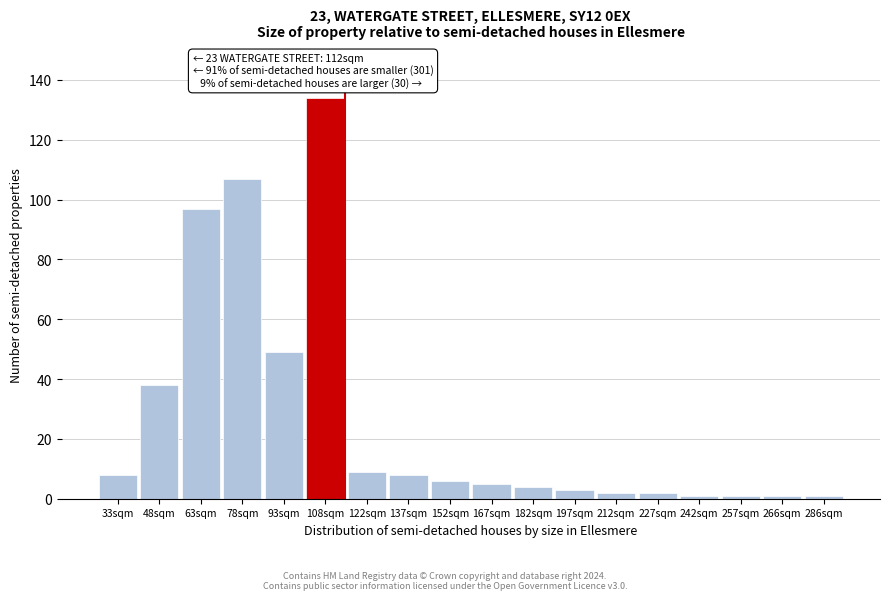

Reading left to right, transcribe all the data shown in this chart.

8	38	97	107	49	134	9	8	6	5	4	3	2	2	1	1	1	1